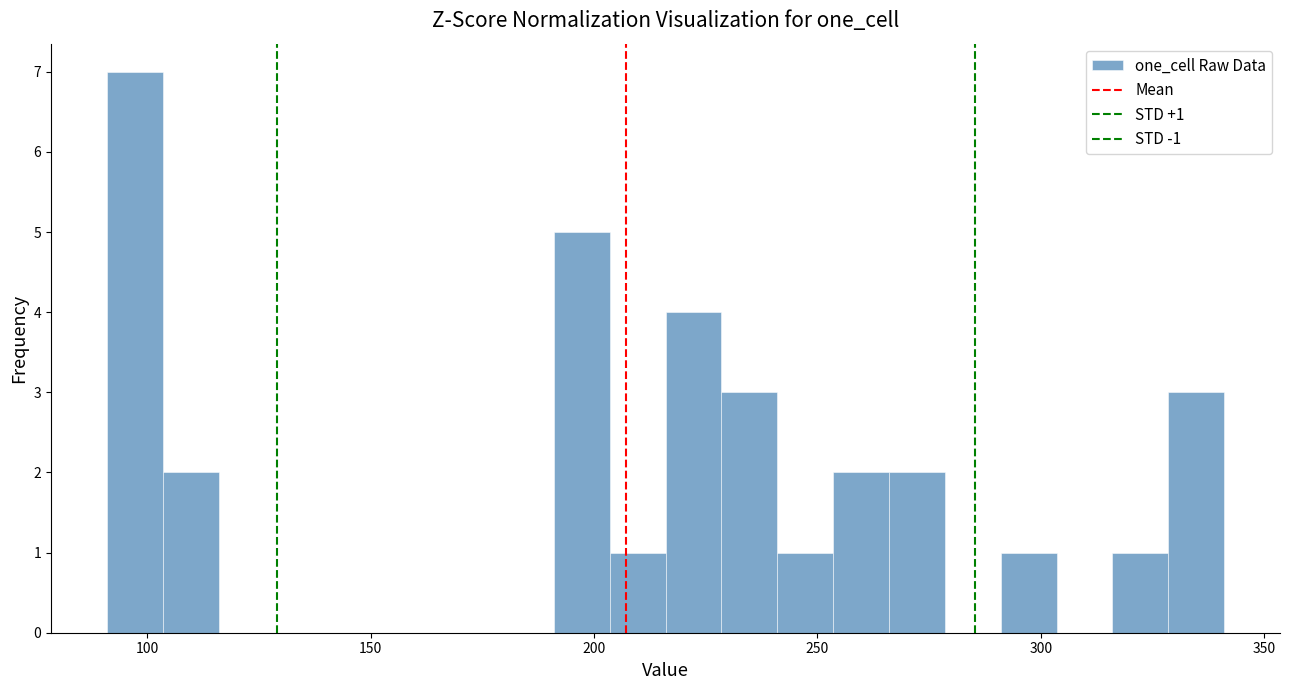

Around what value on the x-axis is the tallest bar? Give the approximate position of its centre, as read against the axis.

95